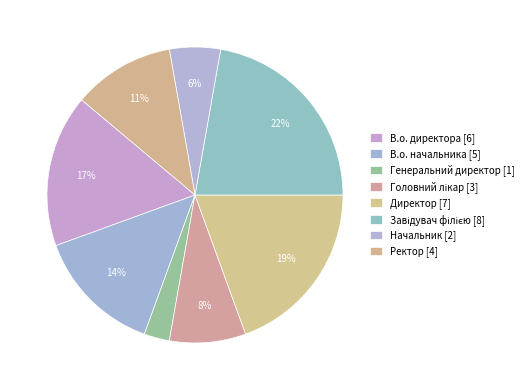

How many segments does this pie chart have?

8